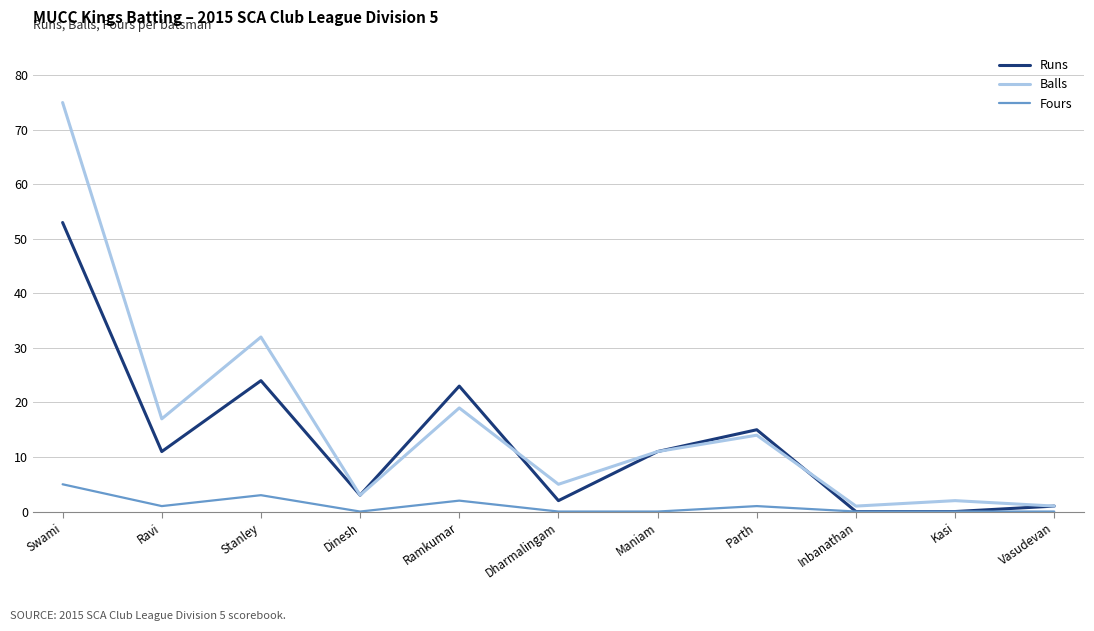

At which label does Runs reach its peak?

Swami